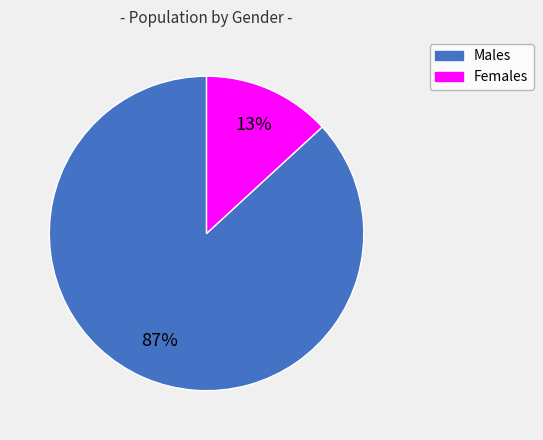

Is it true that Females is 1% of the pie?

False